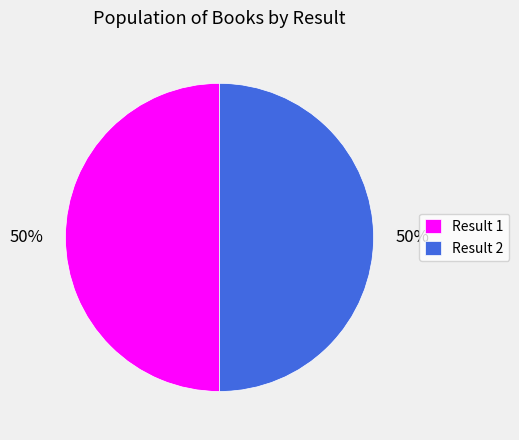

What percentage is the Result 2 slice, to the nearest percent?

50%